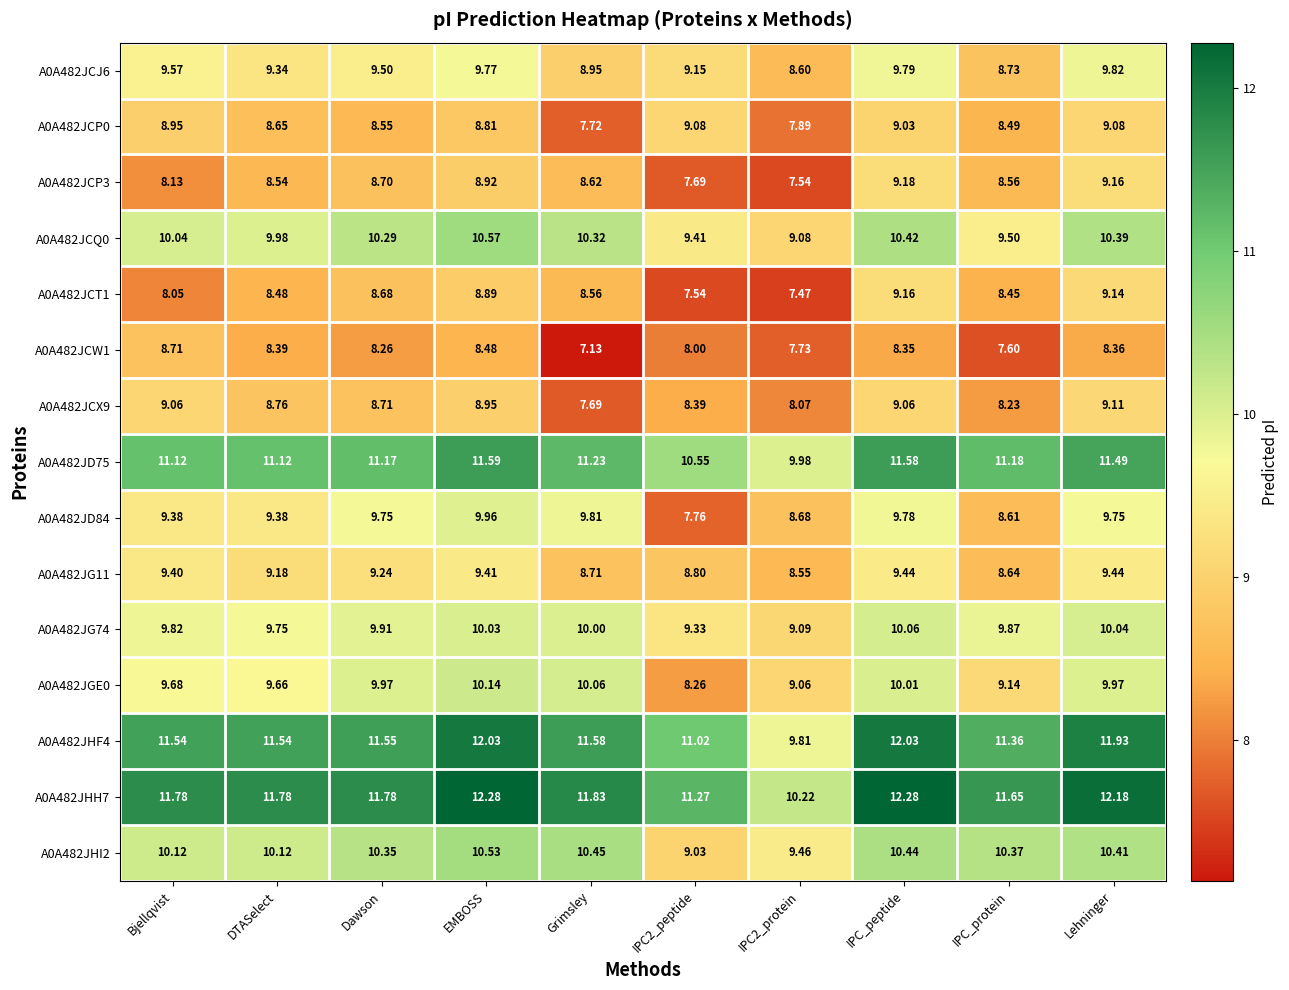

Which category has the lowest value across all series?

Grimsley